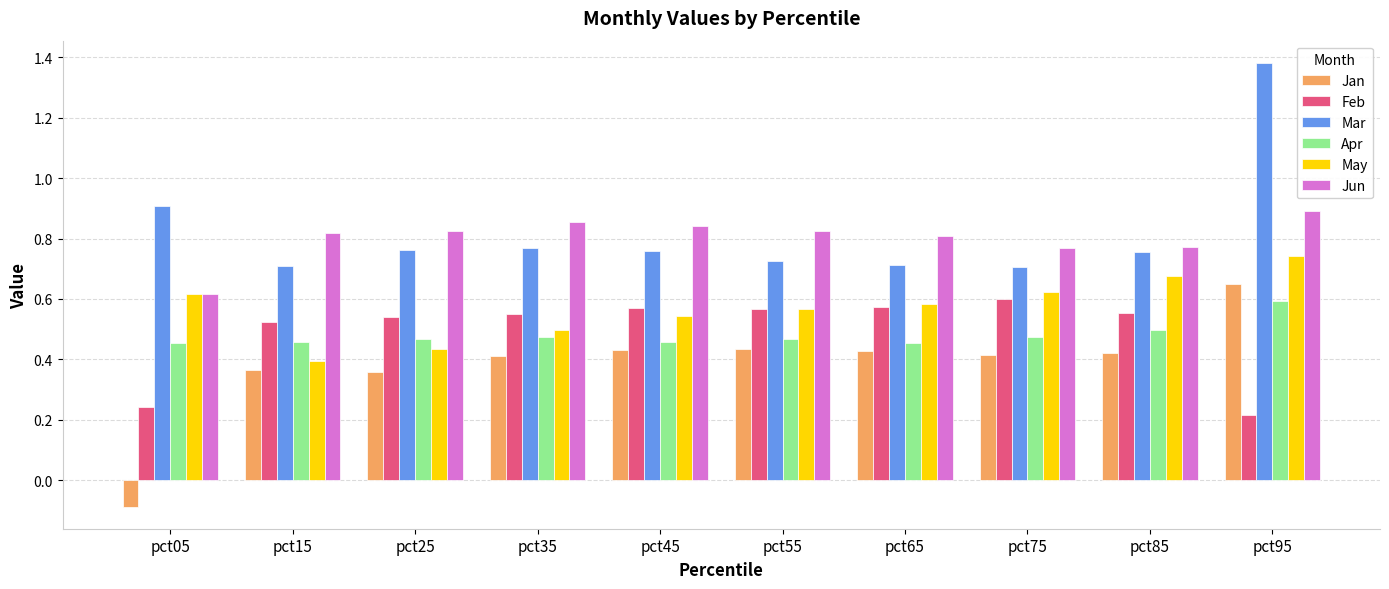

Which category has the lowest value across all series?

pct05